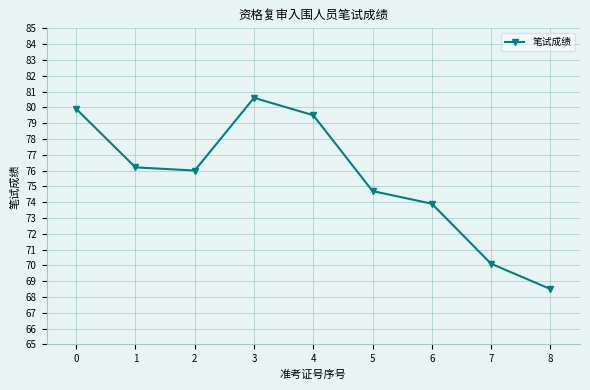

True or false: there are more than 0 points higher than both neighbors.

True